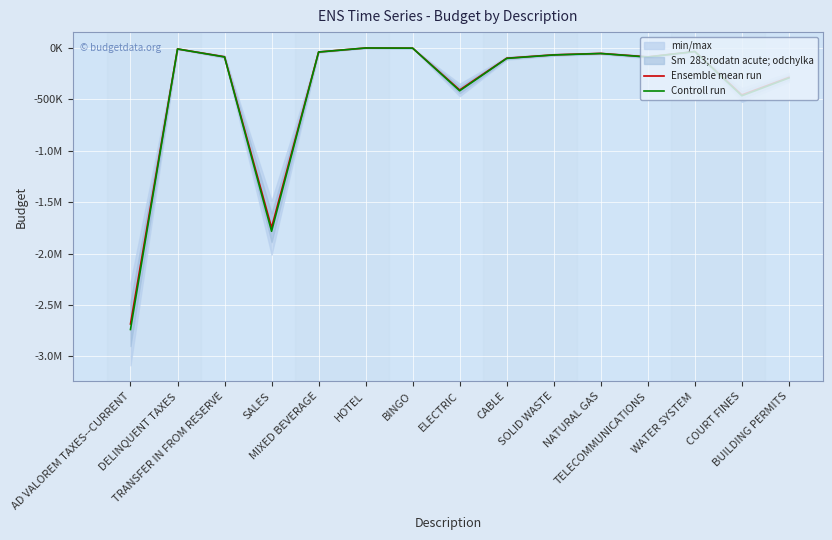

What is the total value across all series at SALES?

-3531937.8